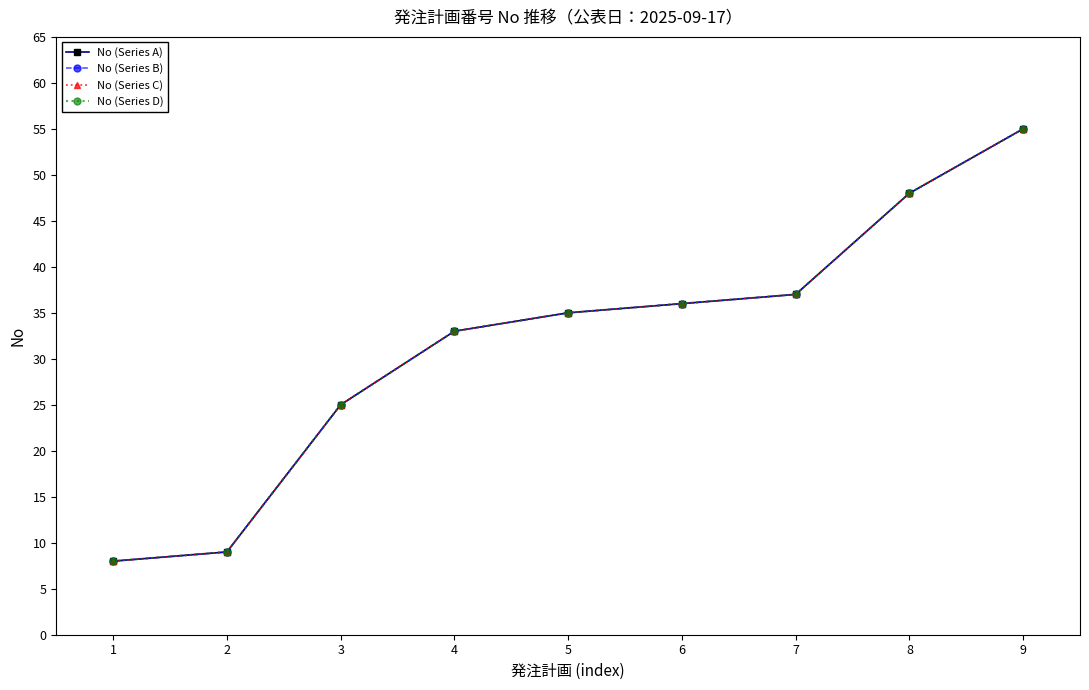

What is the minimum value for No (Series B)?

8